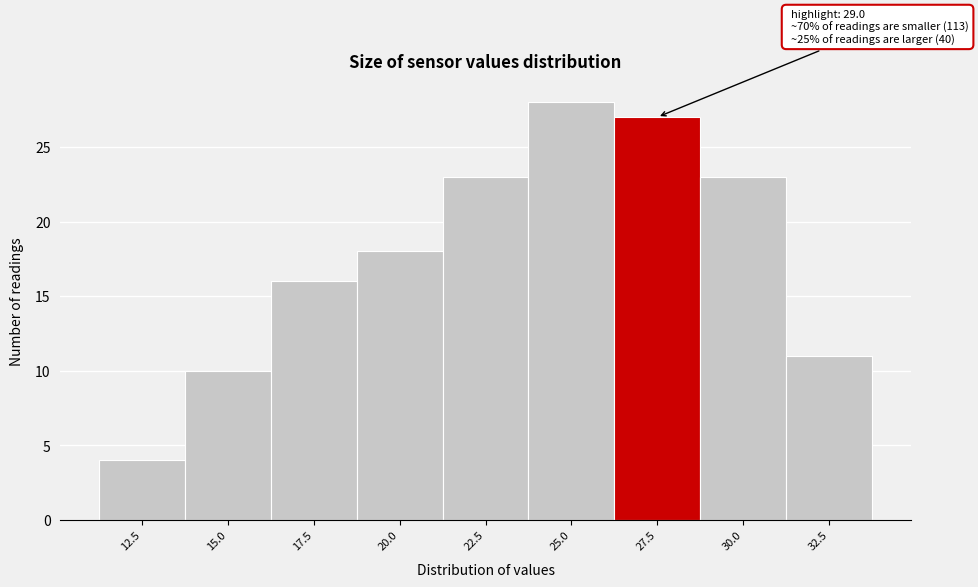

Reading right to left, extract all data points from this chart.

11	23	27	28	23	18	16	10	4